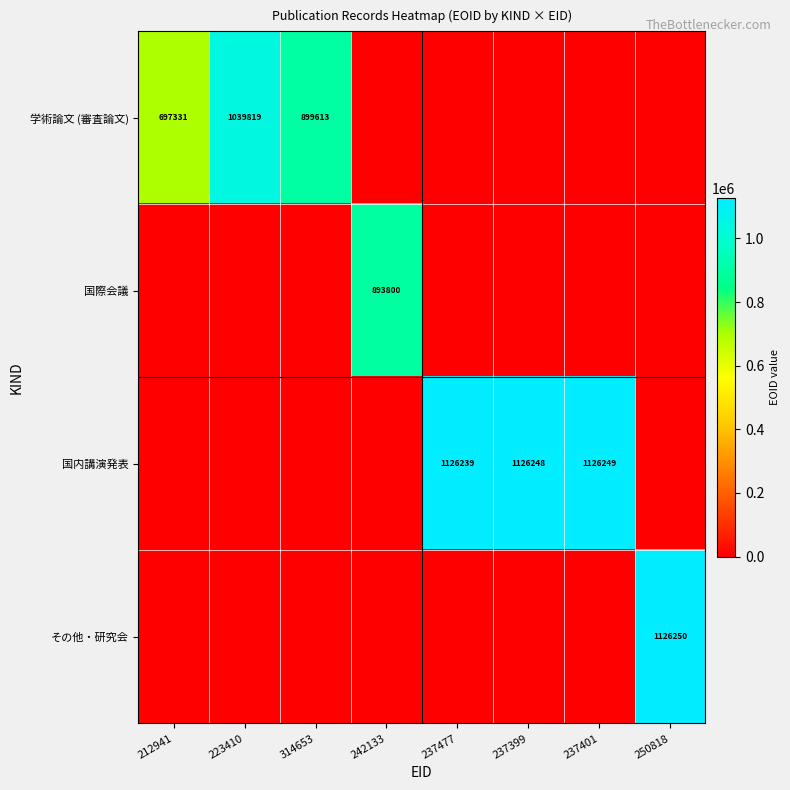

The value of 学術論文 (審査論文) at 223410 is 1039819. True or false?

True